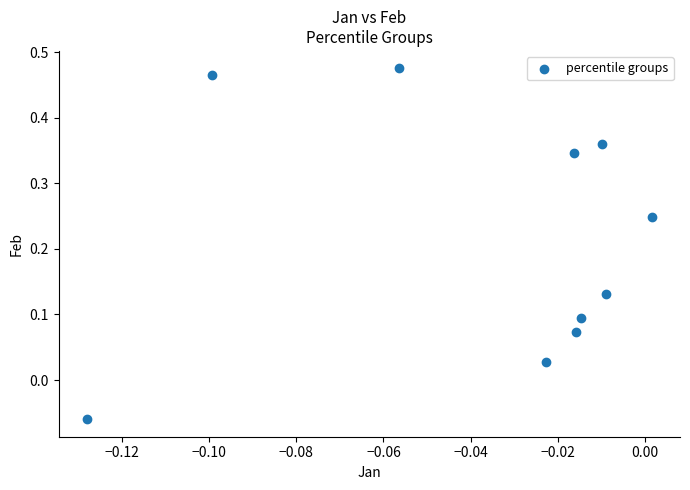

Count the number of points in this scatter plot.

10